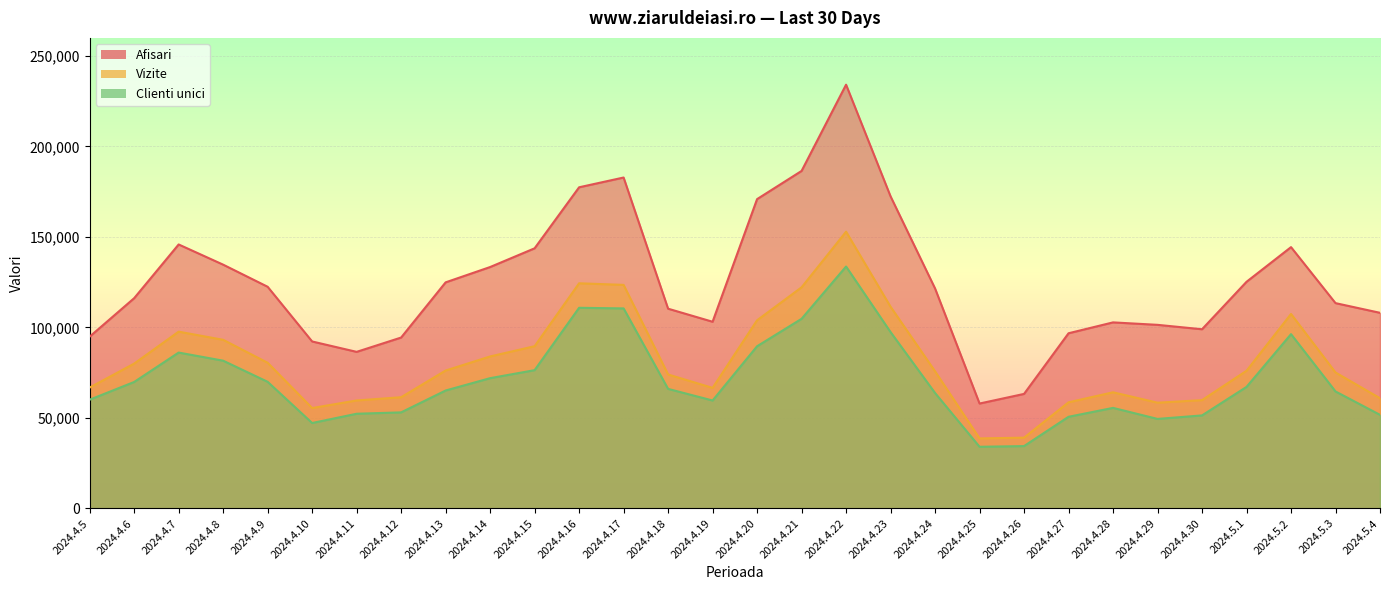

How many data points in Clienti unici are above 66035?

14